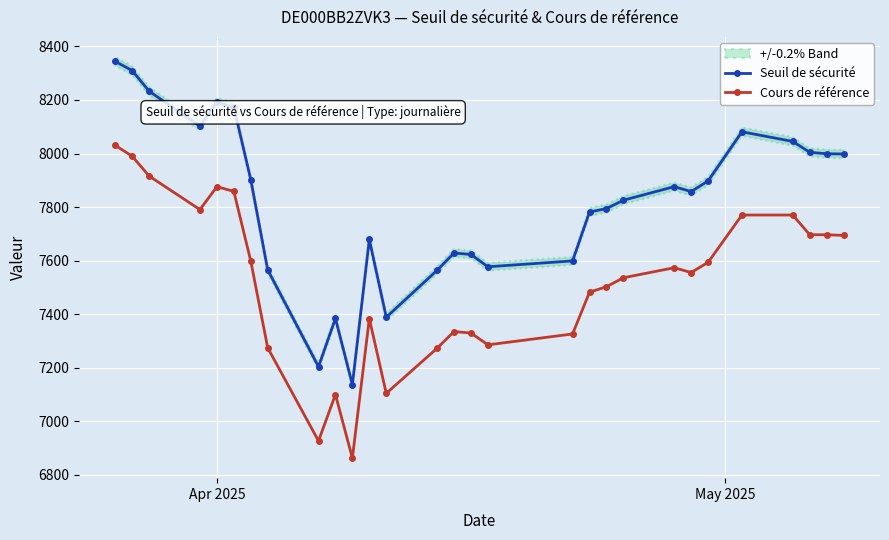

What is the value of the Seuil de sécurité point at the 25th from the left?

8081.3